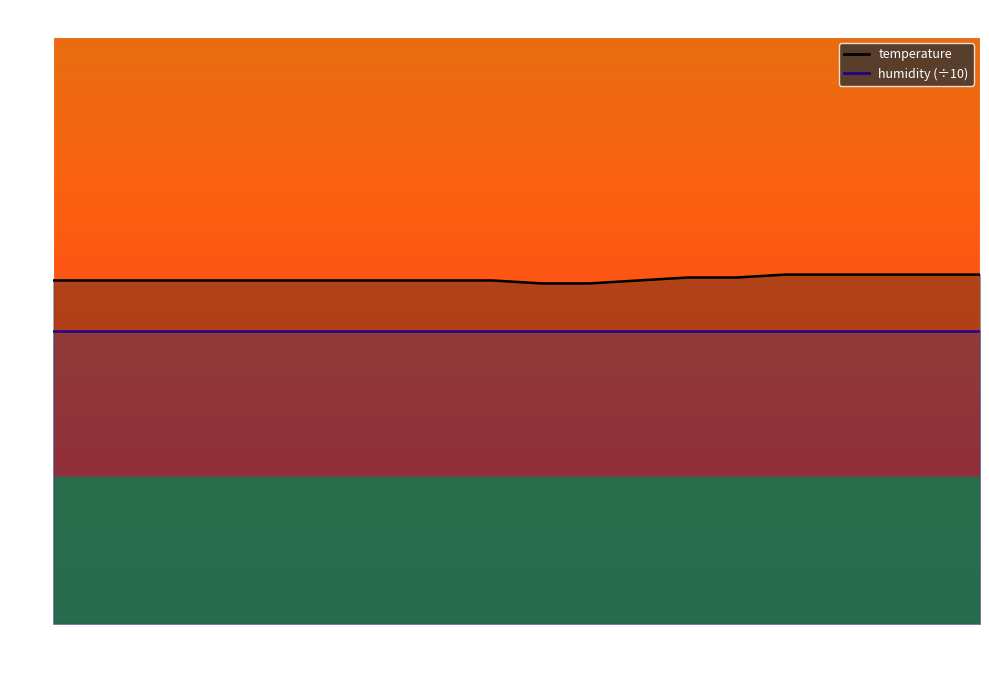

Rank the categories by value from lowest to highest.

00:26, 00:29, 00:01, 00:03, 00:06, 00:08, 00:11, 00:13, 00:16, 00:18, 00:21, 00:23, 00:31, 00:34, 00:36, 00:39, 00:41, 00:44, 00:46, 00:49